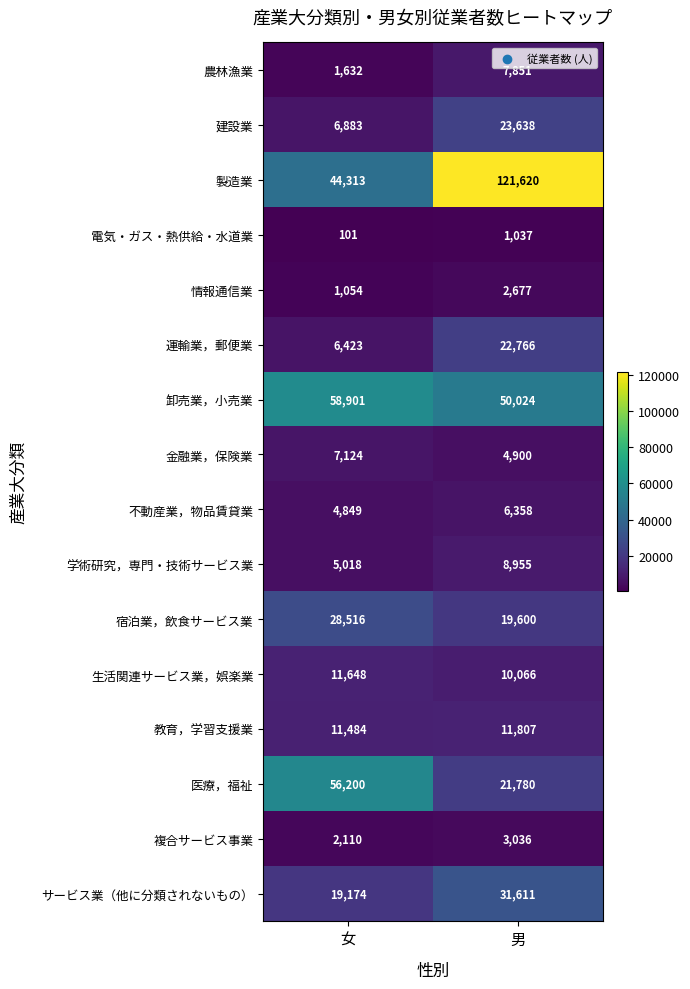

True or false: サービス業（他に分類されないもの） has a value of 19174 at 女.

True